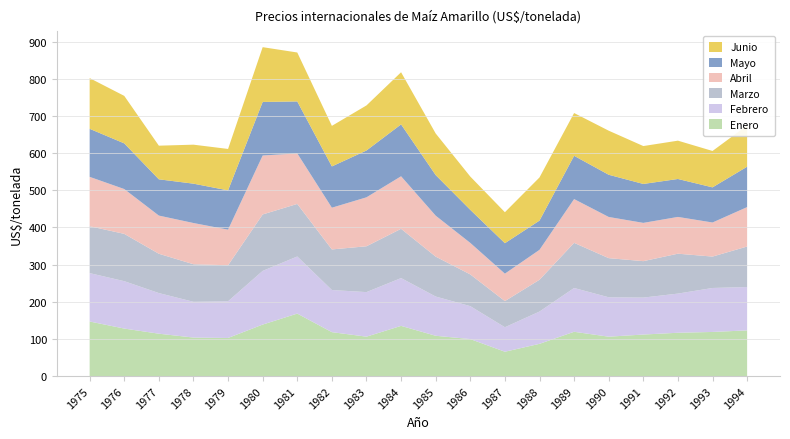

Reading left to right, list all the values displayed in this chart.

Enero: 146.8	127.8	114.0	103.6	102.5	138.5	168.1	118.2	106.0	135.0	108.4	99.5	65.5	86.7	119.2	106.0	111.7	116.5	118.7	122.9
Febrero: 130.2	127.5	109.3	96.2	98.7	144.4	153.7	113.3	119.8	128.6	105.5	88.6	65.9	86.9	117.8	106.0	99.4	105.4	118.3	116.7
Marzo: 126.2	127.3	105.8	101.1	96.9	151.9	141.4	109.2	123.3	132.6	107.4	85.4	70.3	85.6	121.5	105.3	98.0	107.4	84.5	109.0
Abril: 132.8	120.6	102.7	110.9	95.8	158.6	135.9	112.3	131.7	141.3	110.2	84.8	73.8	80.5	117.8	110.8	103.0	98.9	91.7	106.1
Mayo: 129.3	122.9	97.6	105.9	105.7	144.1	139.8	111.1	126.0	139.7	109.2	89.0	82.0	78.7	116.5	113.6	104.8	102.1	94.6	108.8
Junio: 136.4	127.8	90.5	104.9	111.5	147.4	131.7	109.1	121.2	140.3	111.9	89.5	83.3	116.1	115.1	118.6	102.0	103.1	97.9	110.9